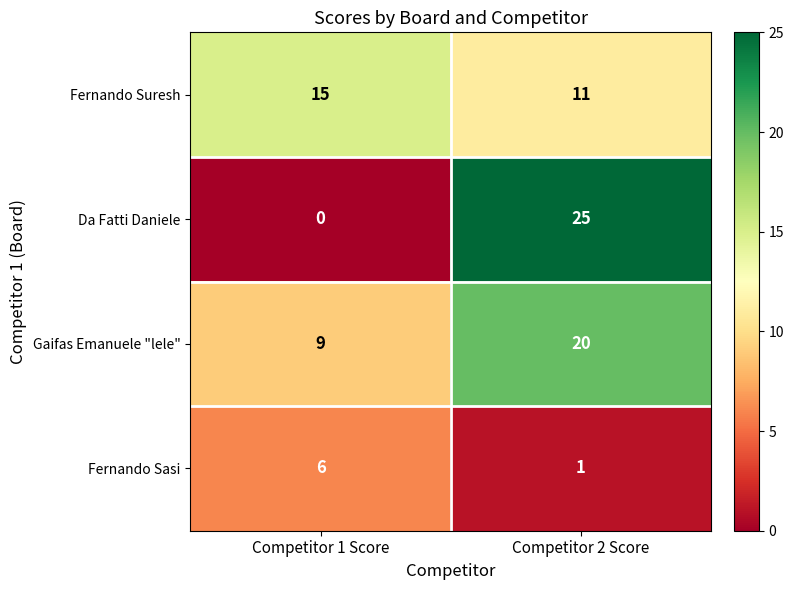

Count the number of data series in this chart.

4